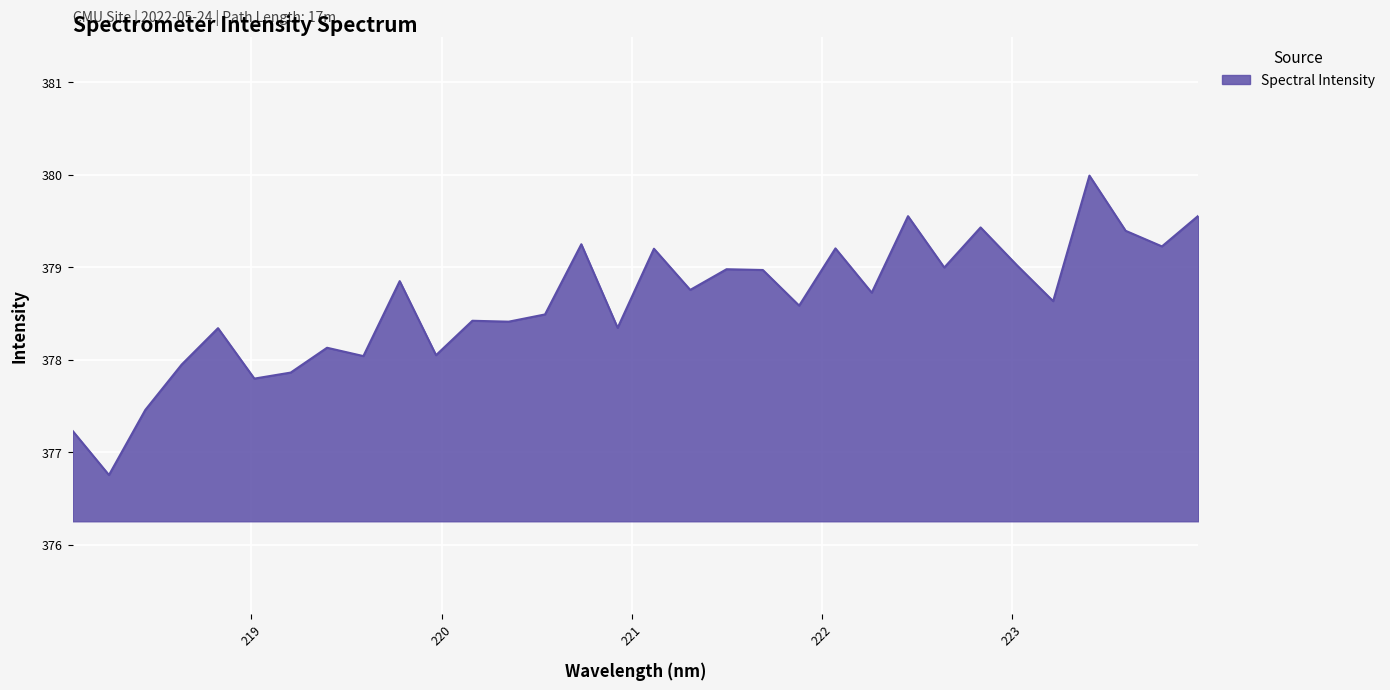

How many lines are shown in the chart?

1